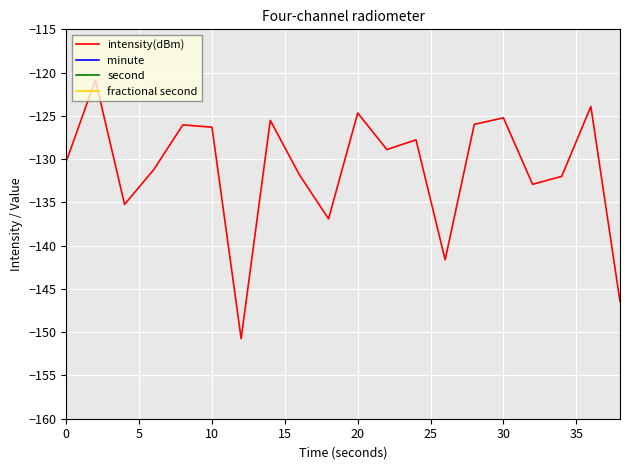

What is the value of the second point at the 9th from the left?

16.0